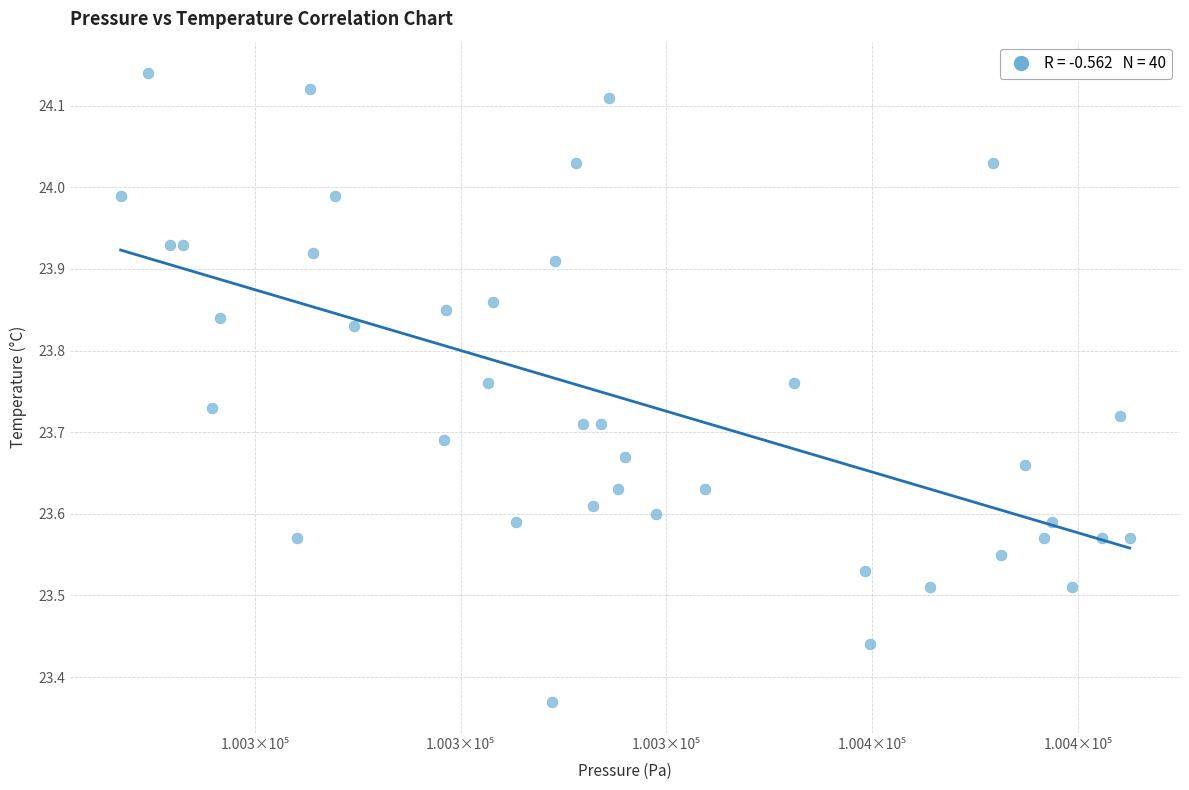

What is the range of X values (max minus min)?

49.0